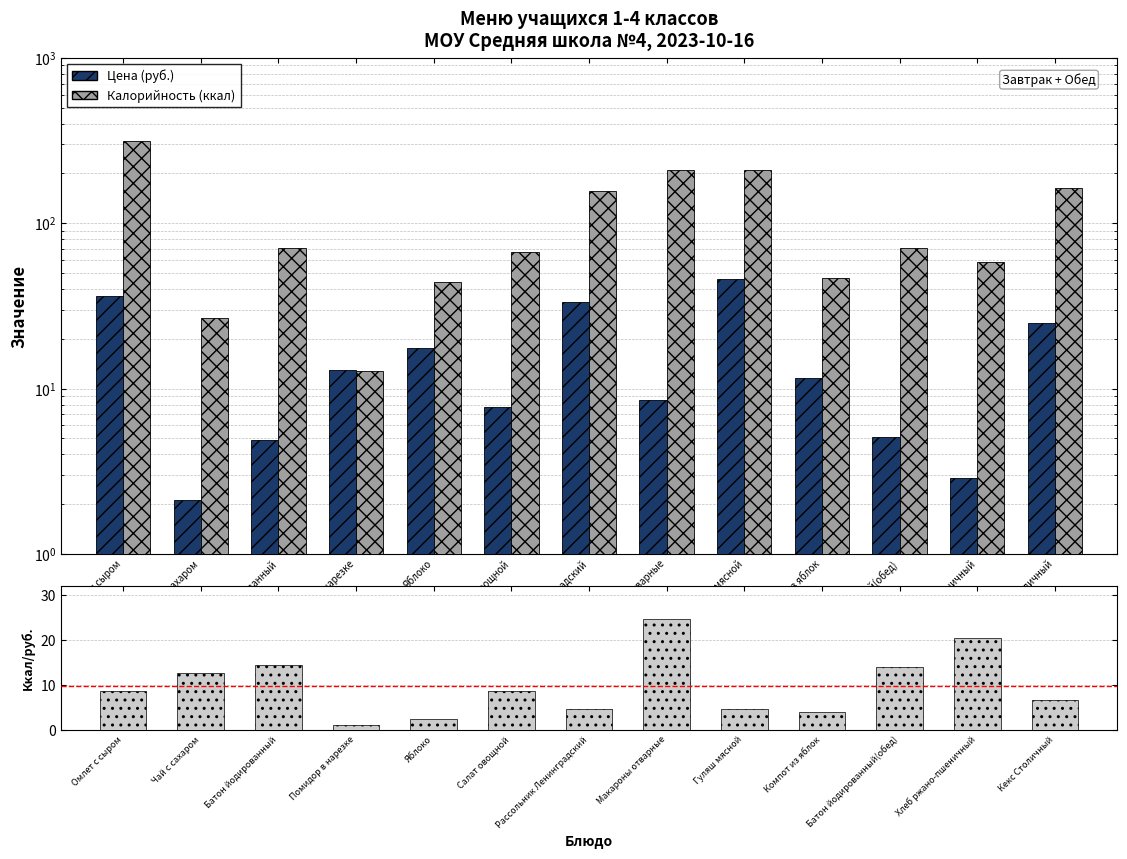

At which category is the sum across all series the highest?

Омлет с сыром